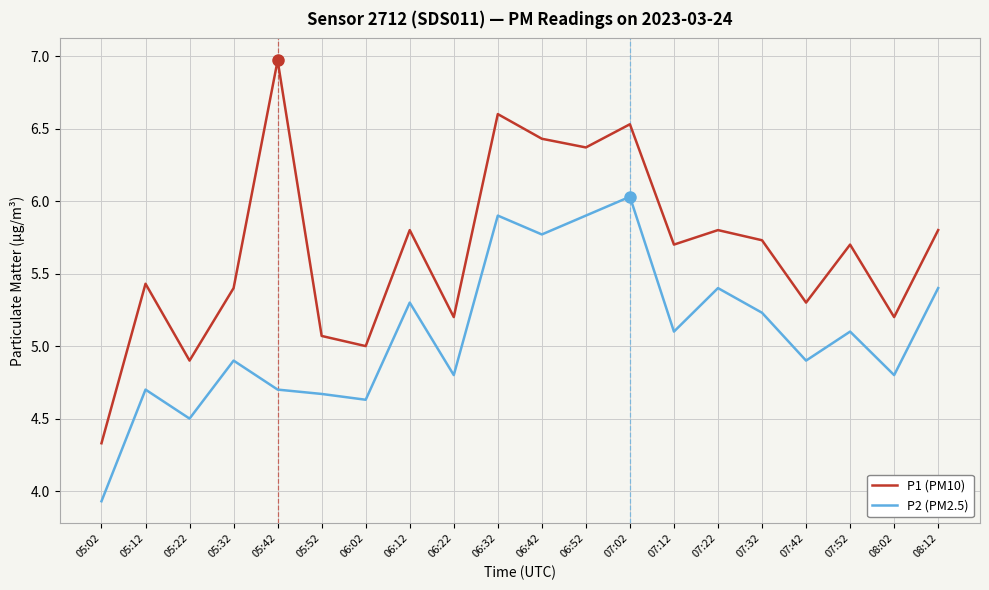

At which label is P1 (PM10) closest to 5?

06:02